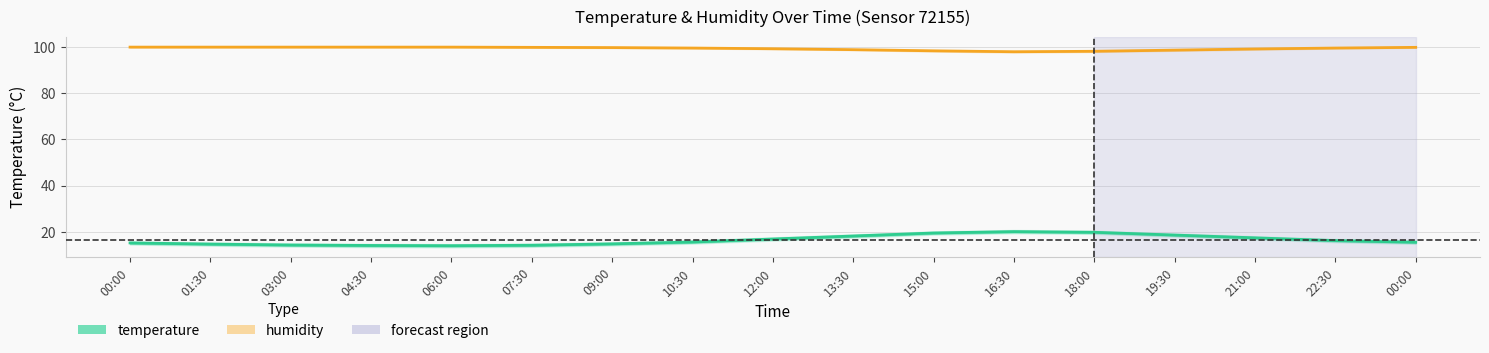

True or false: humidity and temperature intersect in this chart.

False